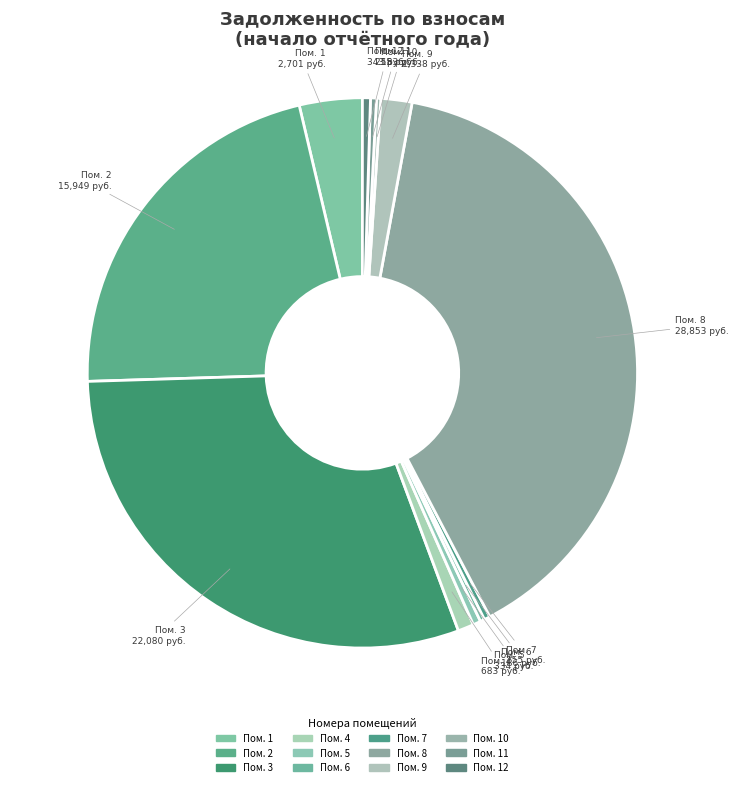

Is there a majority slice in this chart?

No